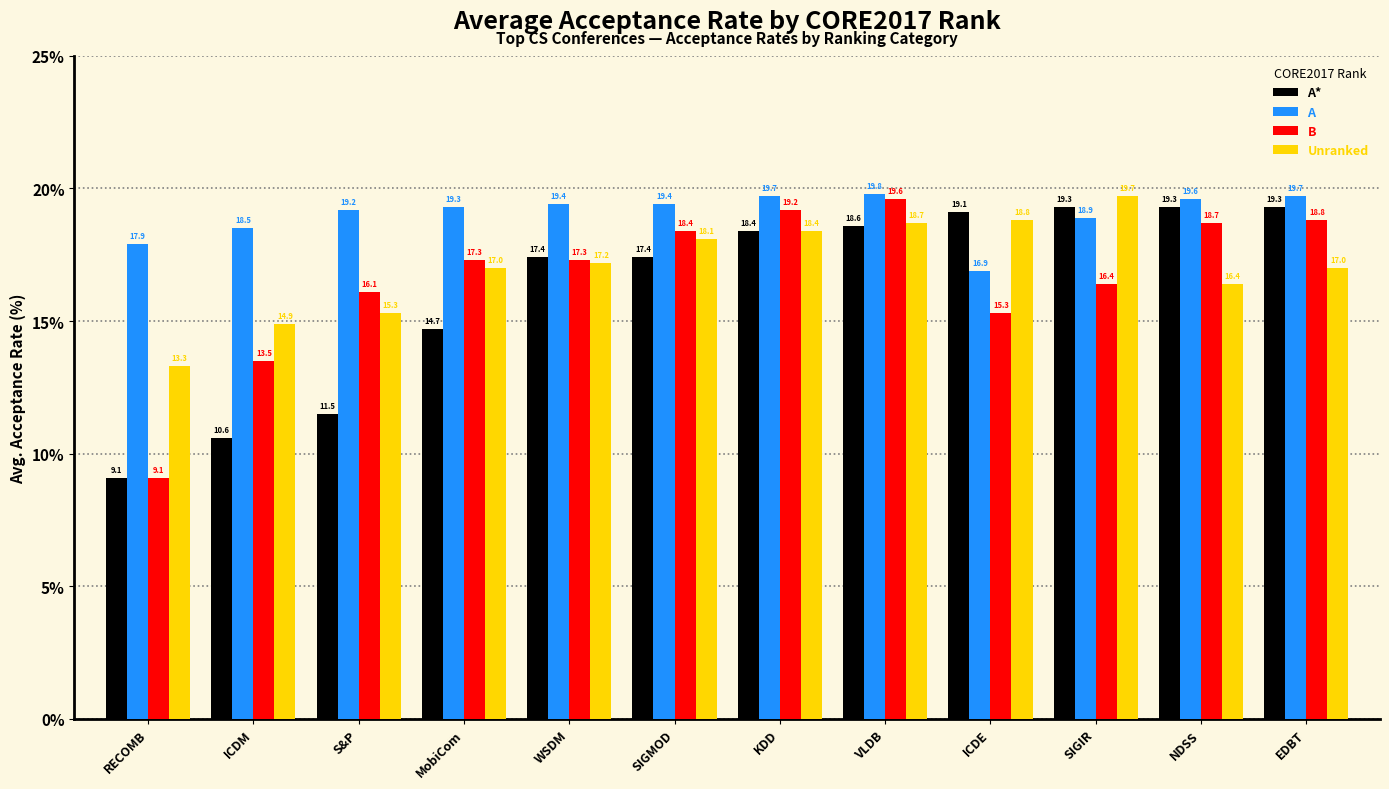

How many values in the A series exceed 19?

8